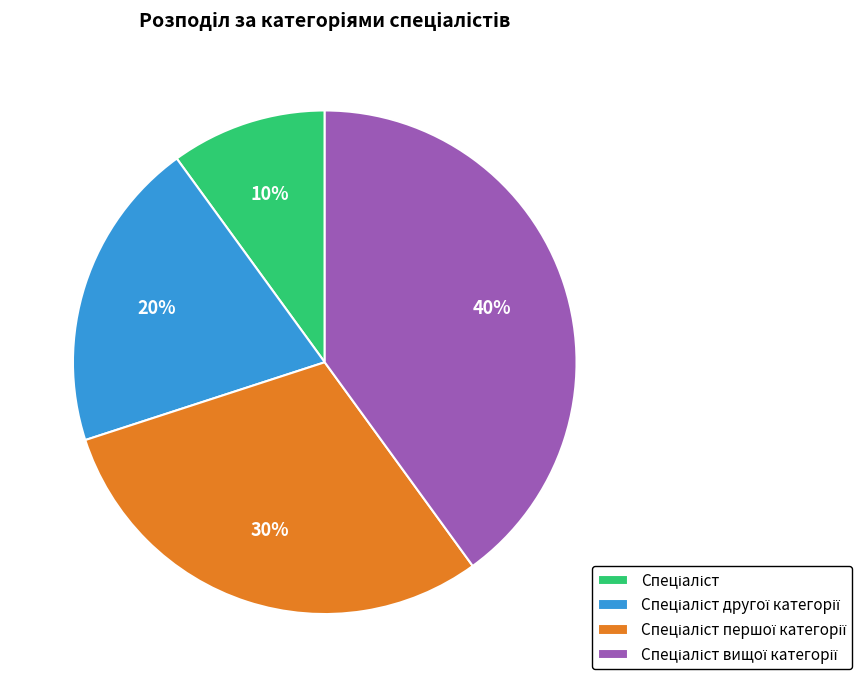

To the nearest percent, what is the difference between the largest and smallest slice percentages?

30%